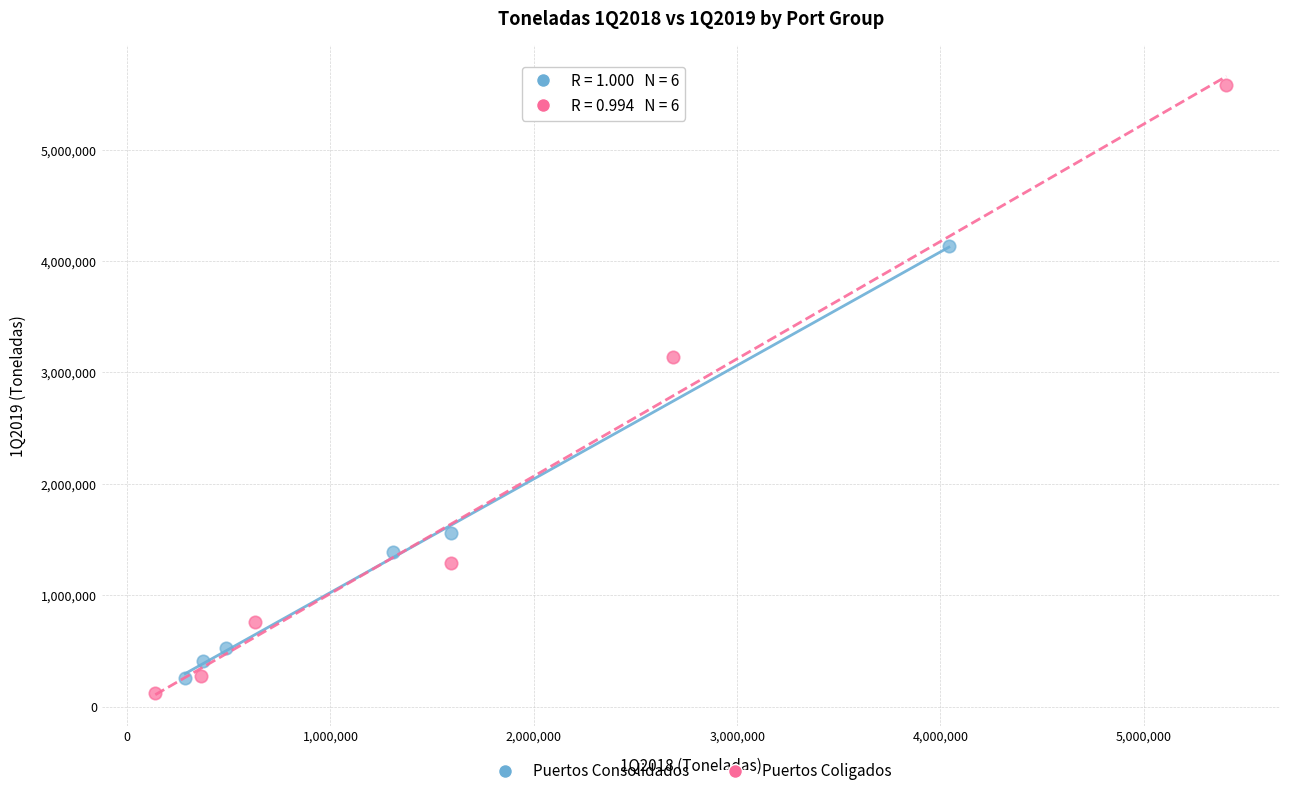

Which series has the widest spread of Y values?

Puertos Coligados